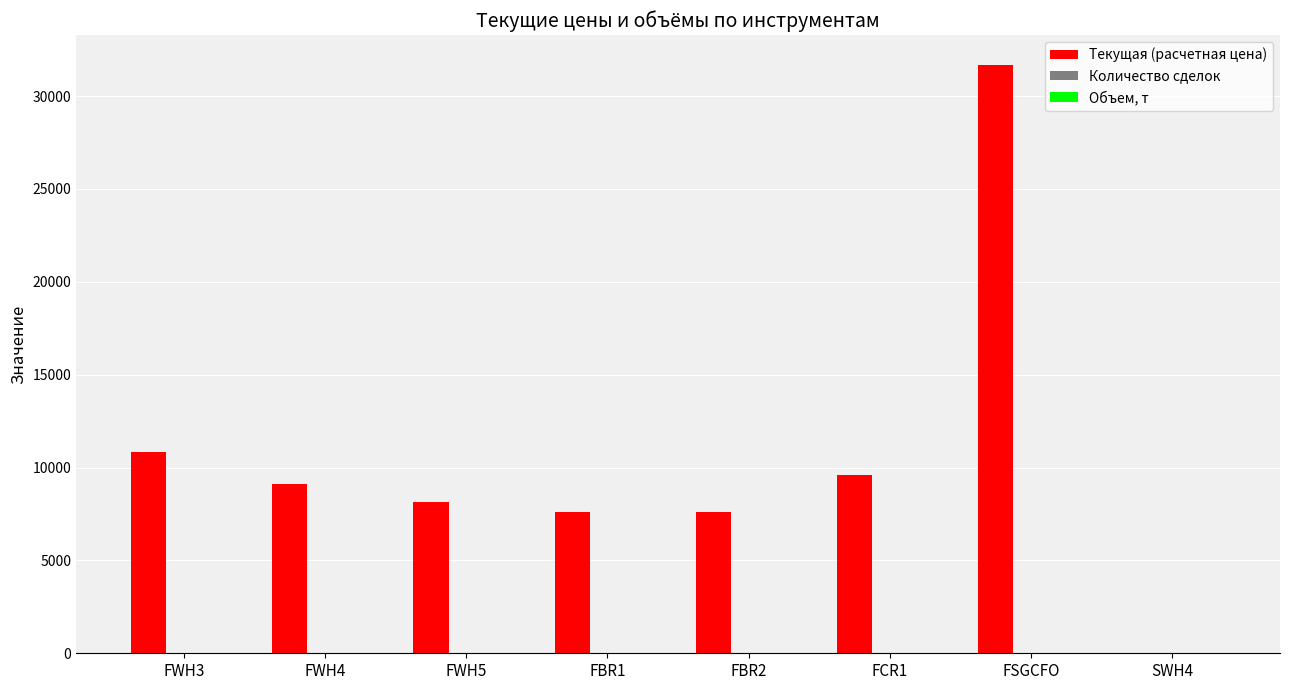

What is the highest value of the Текущая (расчетная цена) series?

31700.0